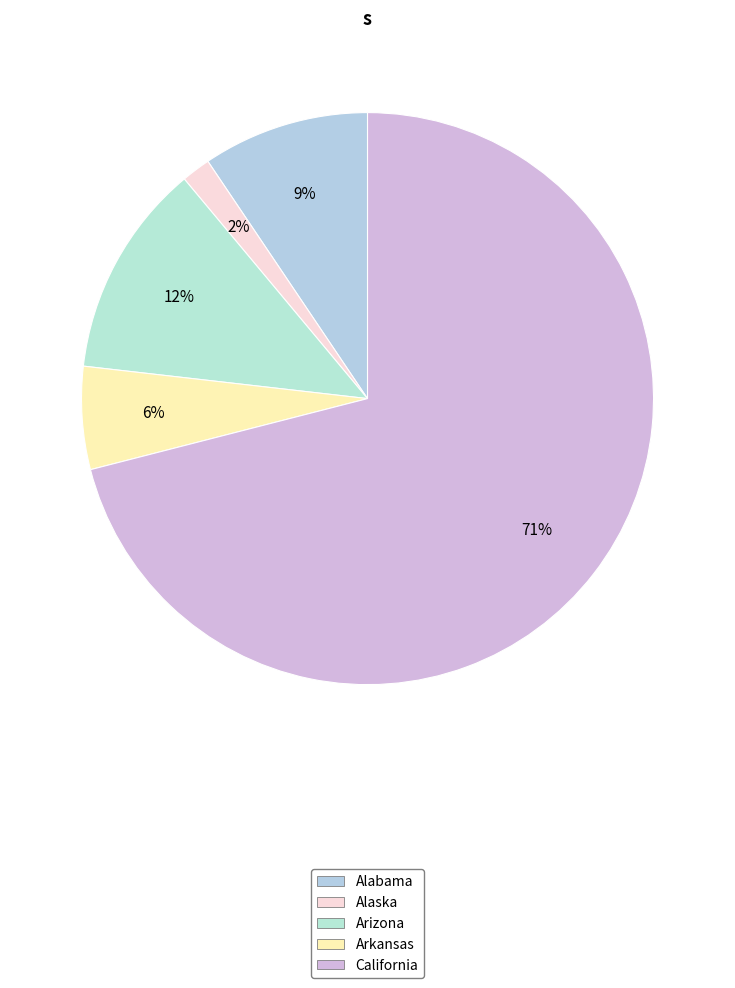

Which category accounts for the majority?

California